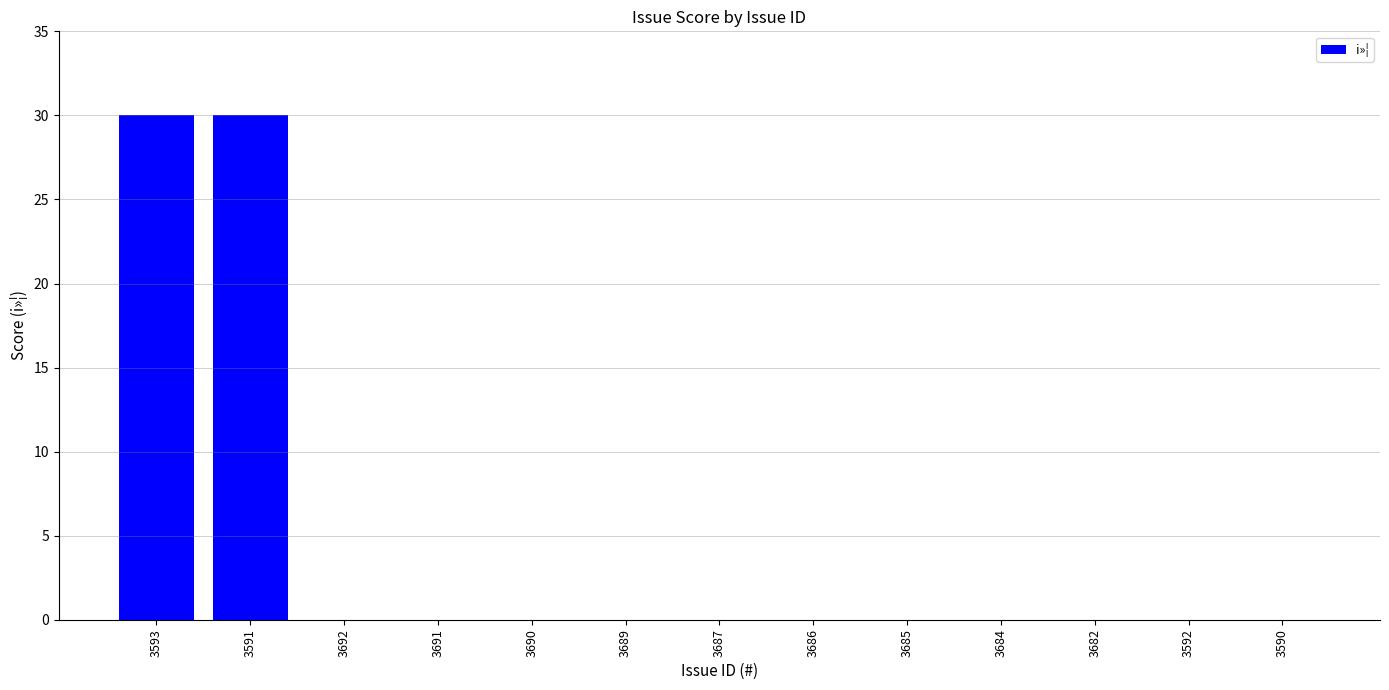

What is the maximum value shown in the chart?

30